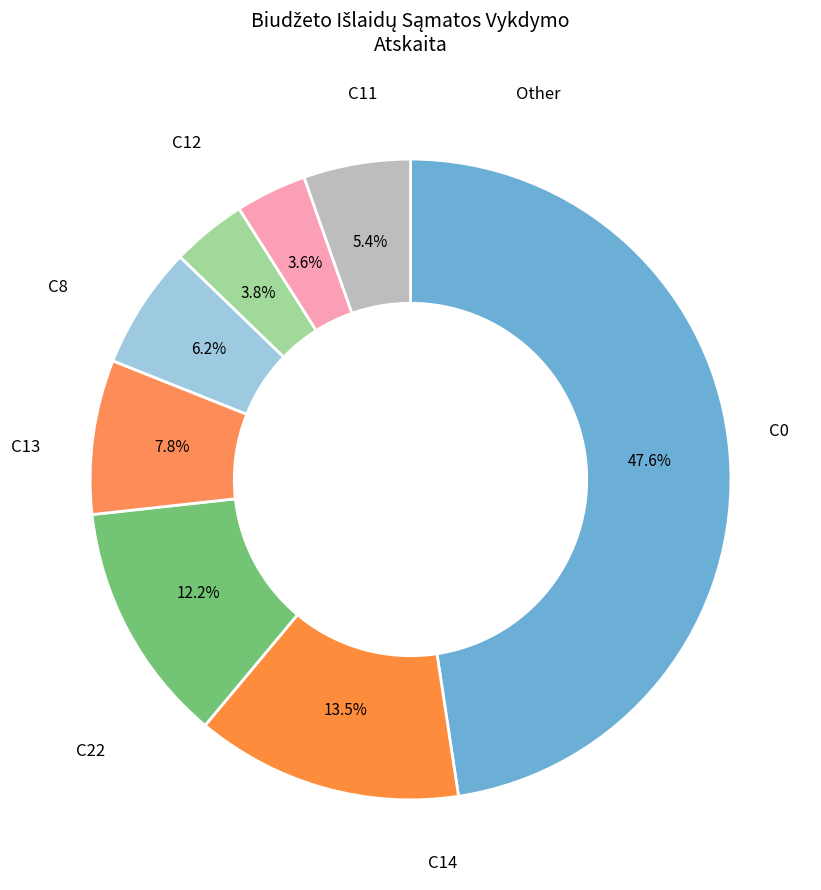

How many segments does this pie chart have?

8